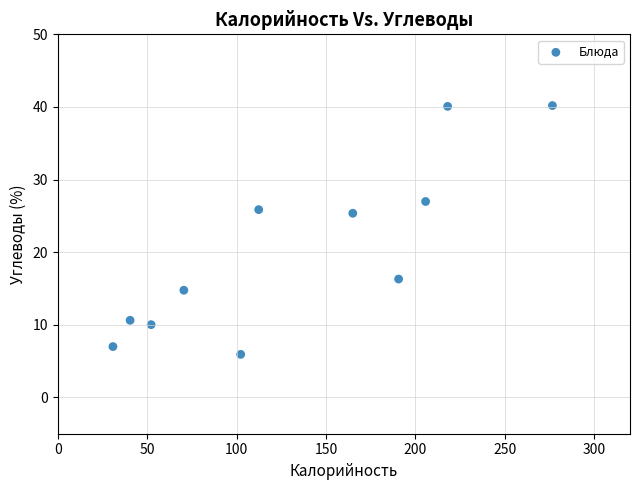

What is the range of X values (max minus min)?

245.8